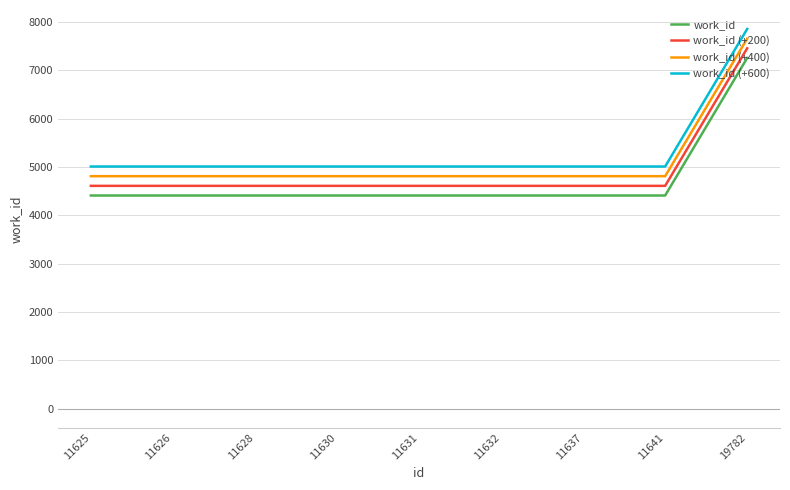

What are all the series names shown in the legend?

work_id, work_id (+200), work_id (+400), work_id (+600)